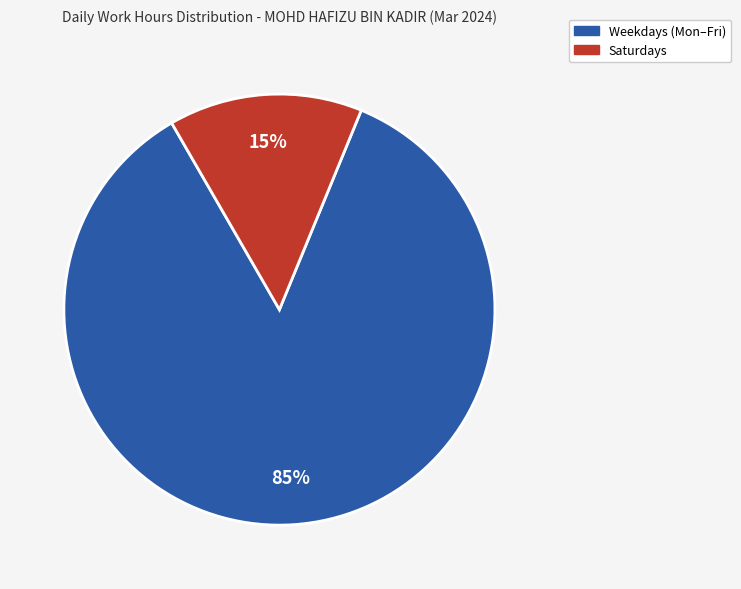

Does any single category account for the majority?

Yes